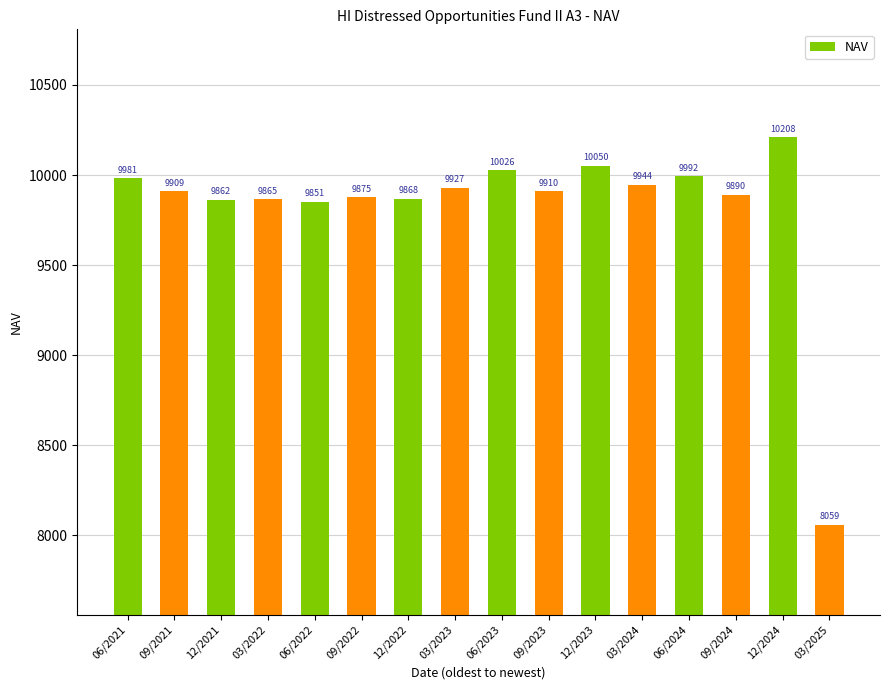

What is the greatest value displayed?

10208.4